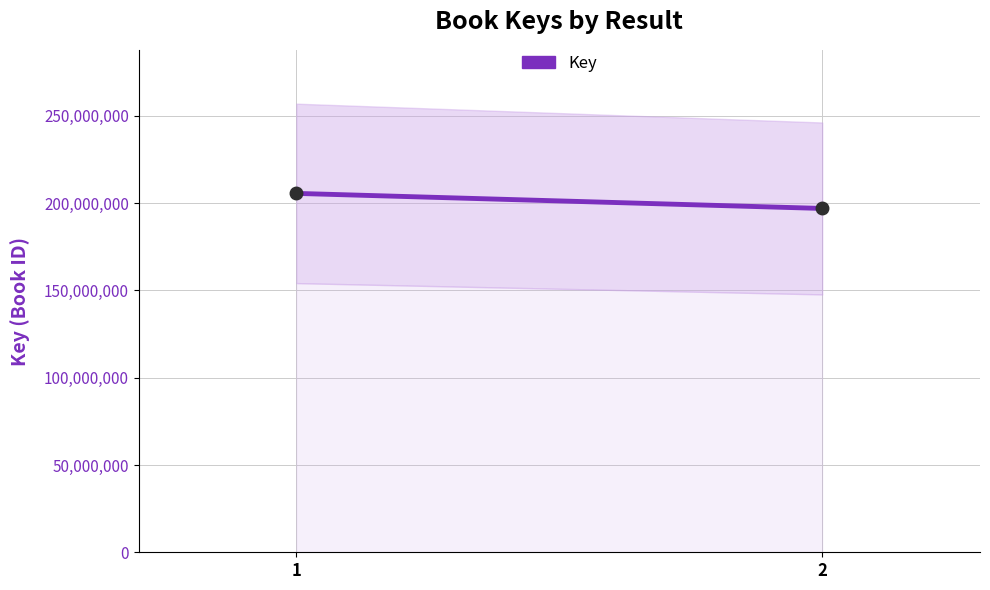

What is the smallest value displayed?

196954851